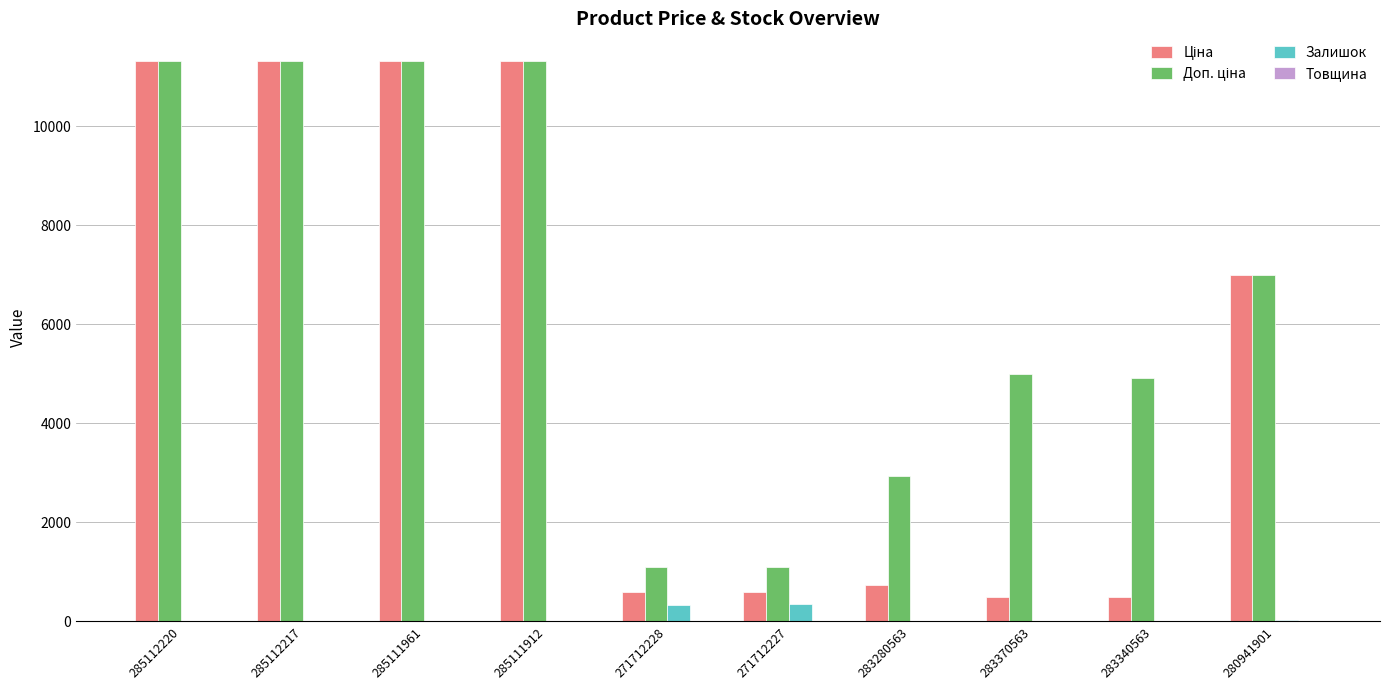

What is the greatest value displayed?

11312.5